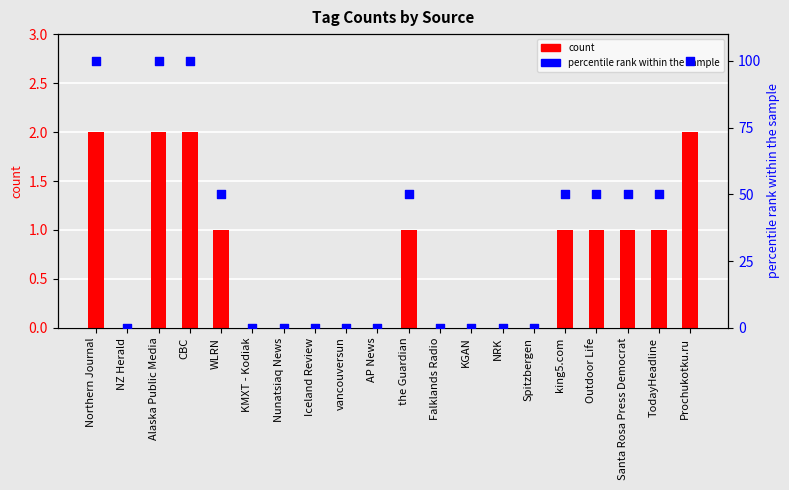

Is the value of percentile rank within the sample at Alaska Public Media greater than the value of count at AP News?

Yes